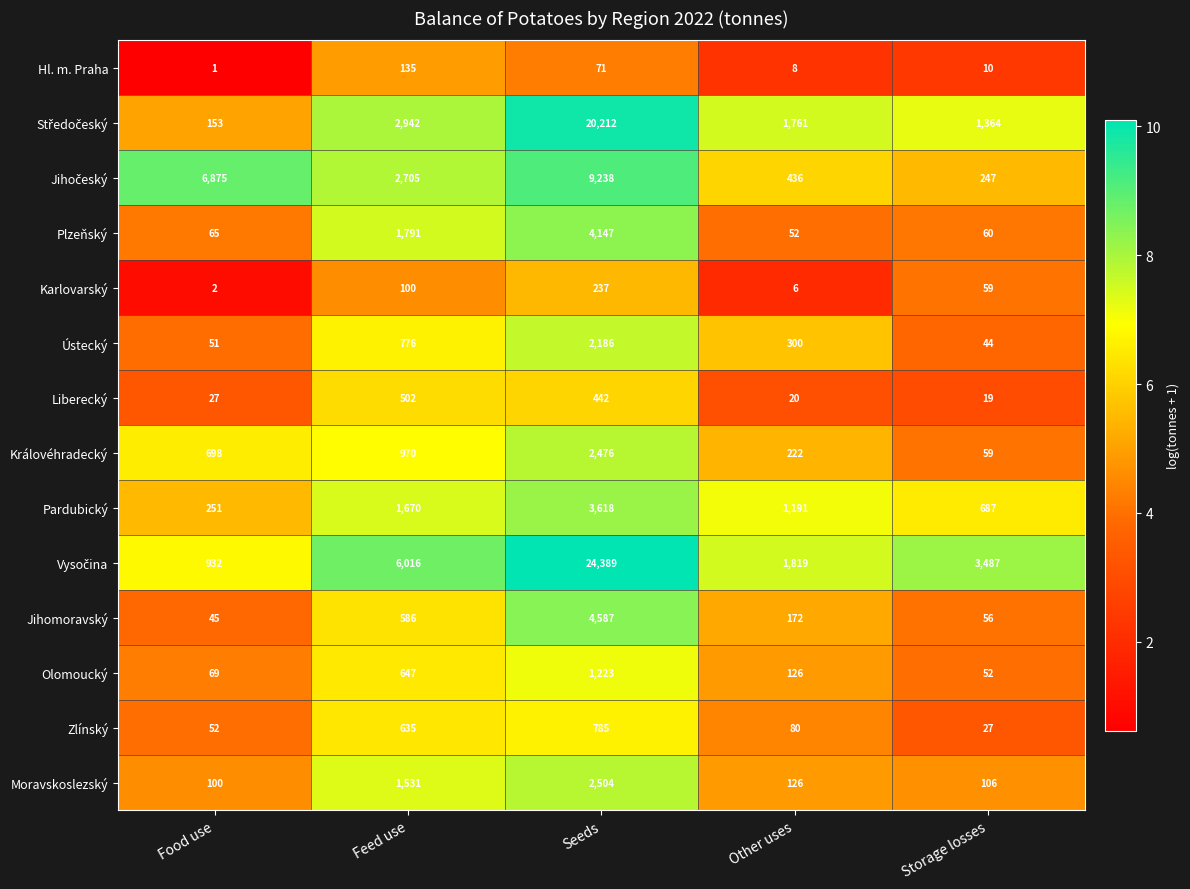

The Ústecký series shows 300 at Other uses. True or false?

True